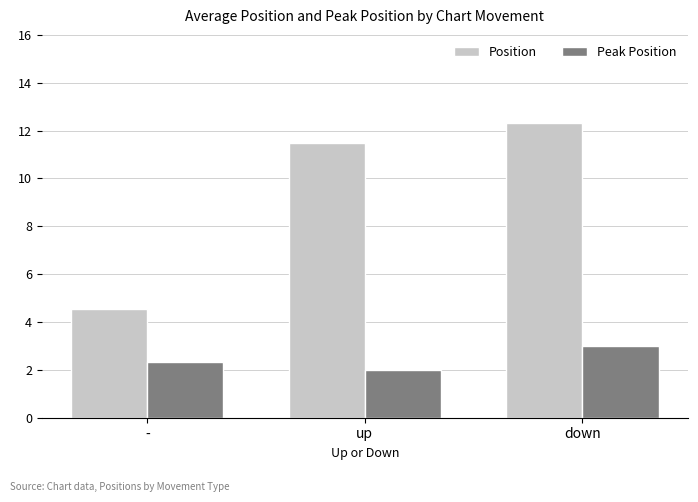

What is the label of the 1st bar from the right?

down